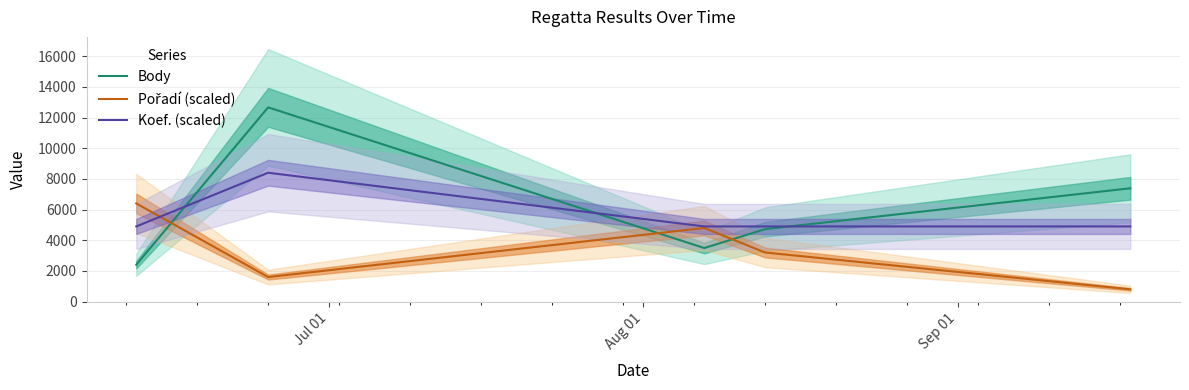

Which series ends up on top after the final intersection of Koef. (scaled) and Pořadí (scaled)?

Koef. (scaled)